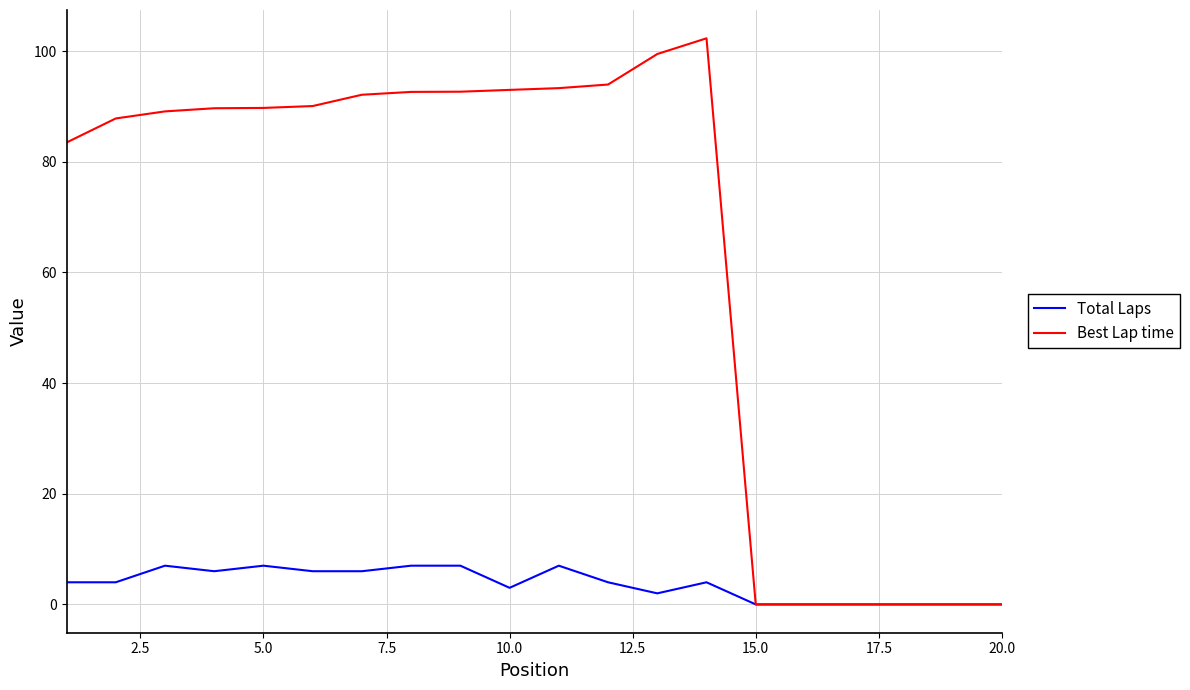

List the series in order of their peak value, highest first.

Best Lap time, Total Laps